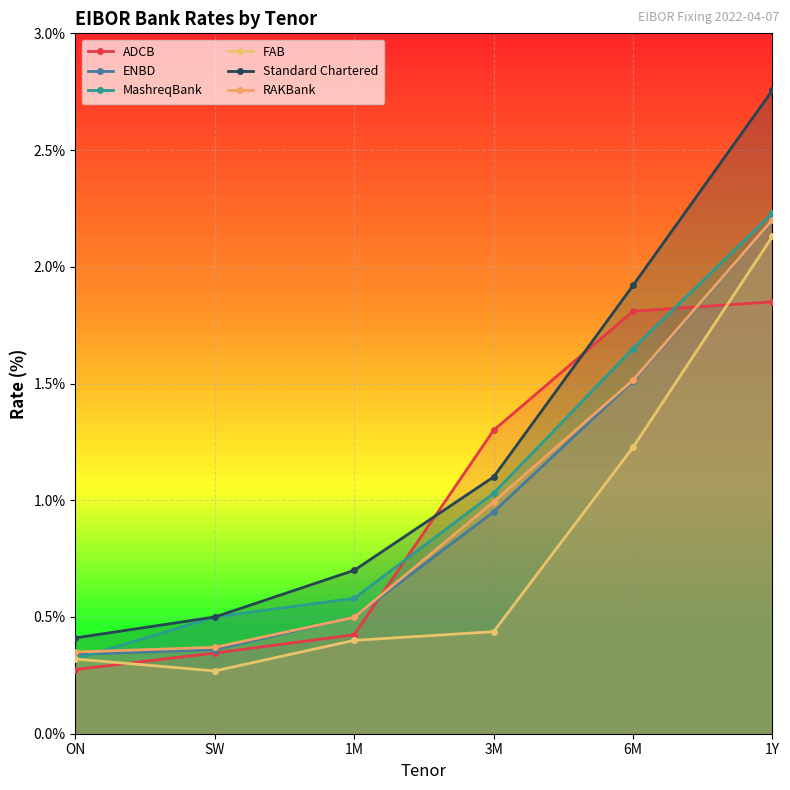

Where do ADCB and MashreqBank first cross each other?

1M and 3M